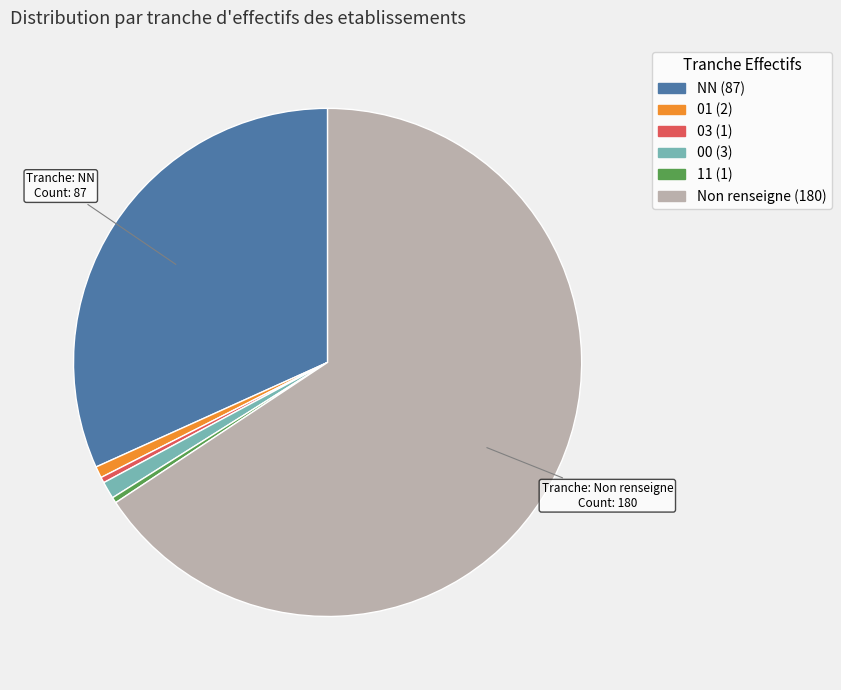

How many segments does this pie chart have?

6